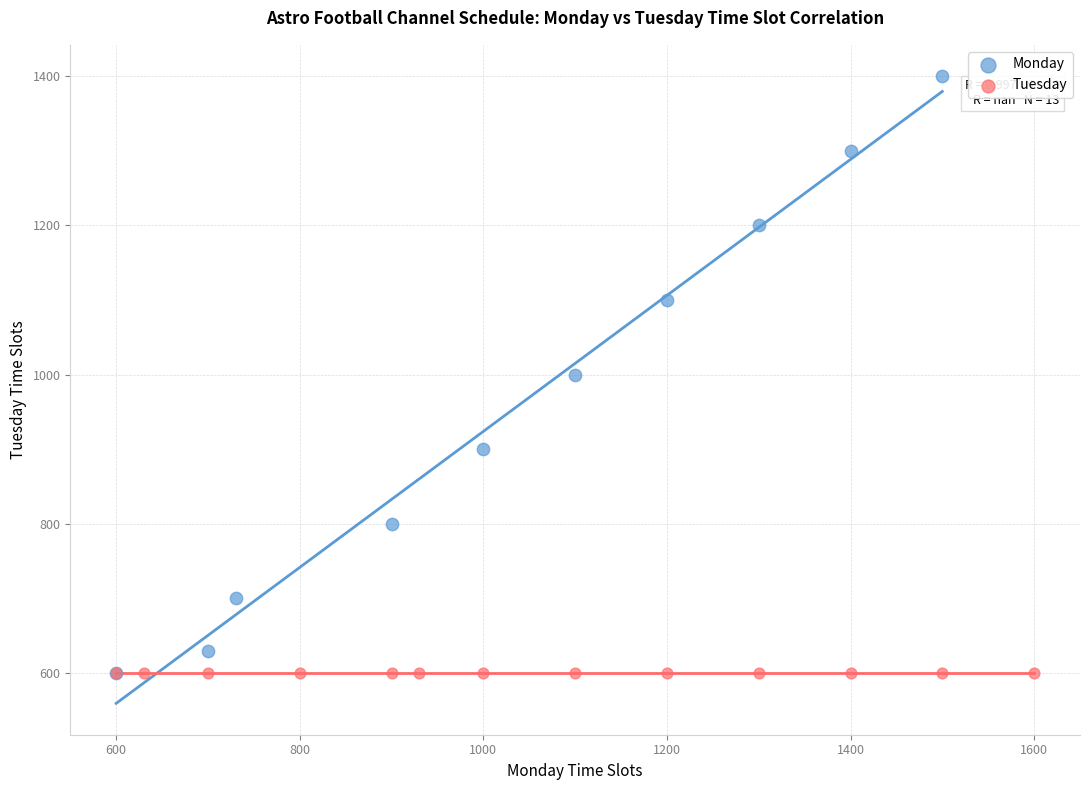

Which series contains the highest Y value?

Monday